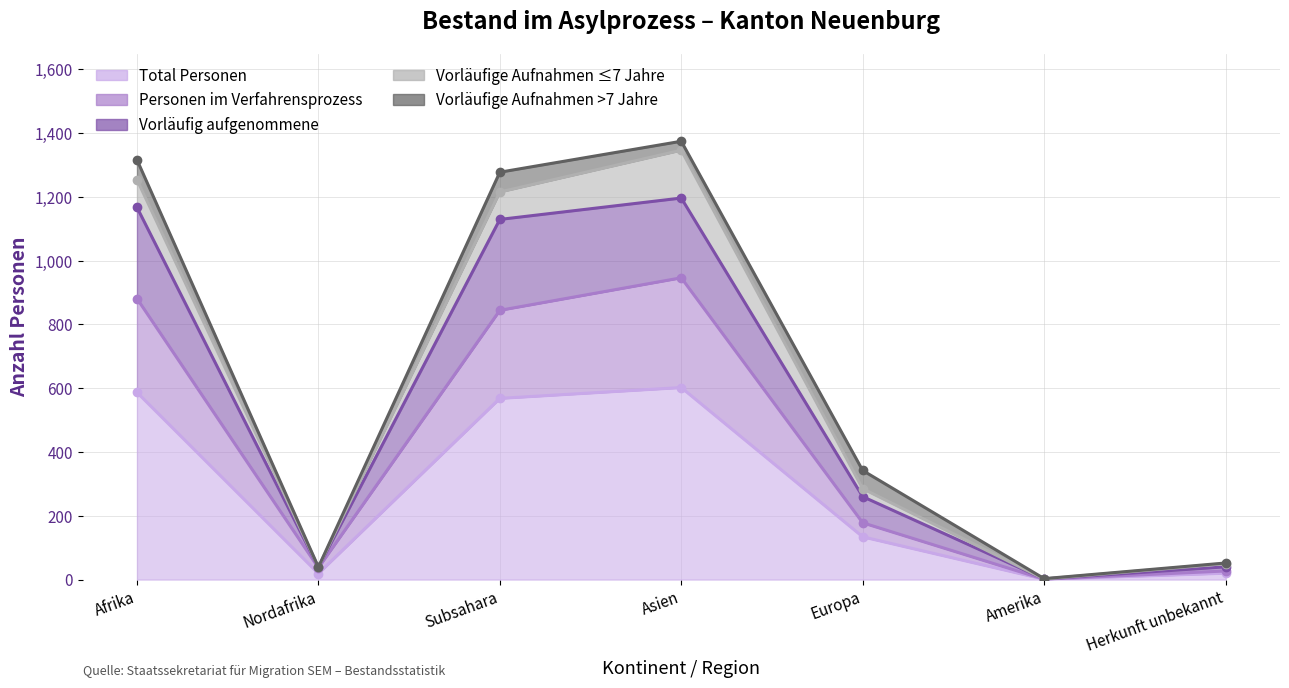

How many interior local peaks does the Personen im Verfahrensprozess series have?

1